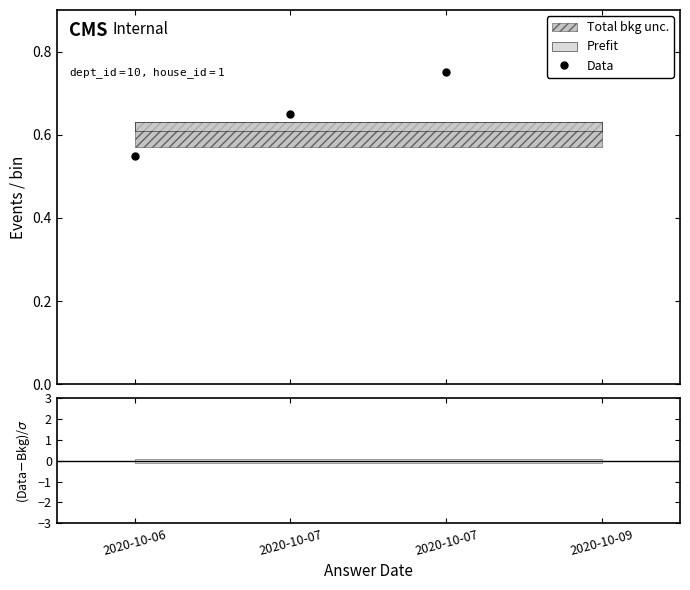

True or false: the data has more than 0 interior local peaks.

False